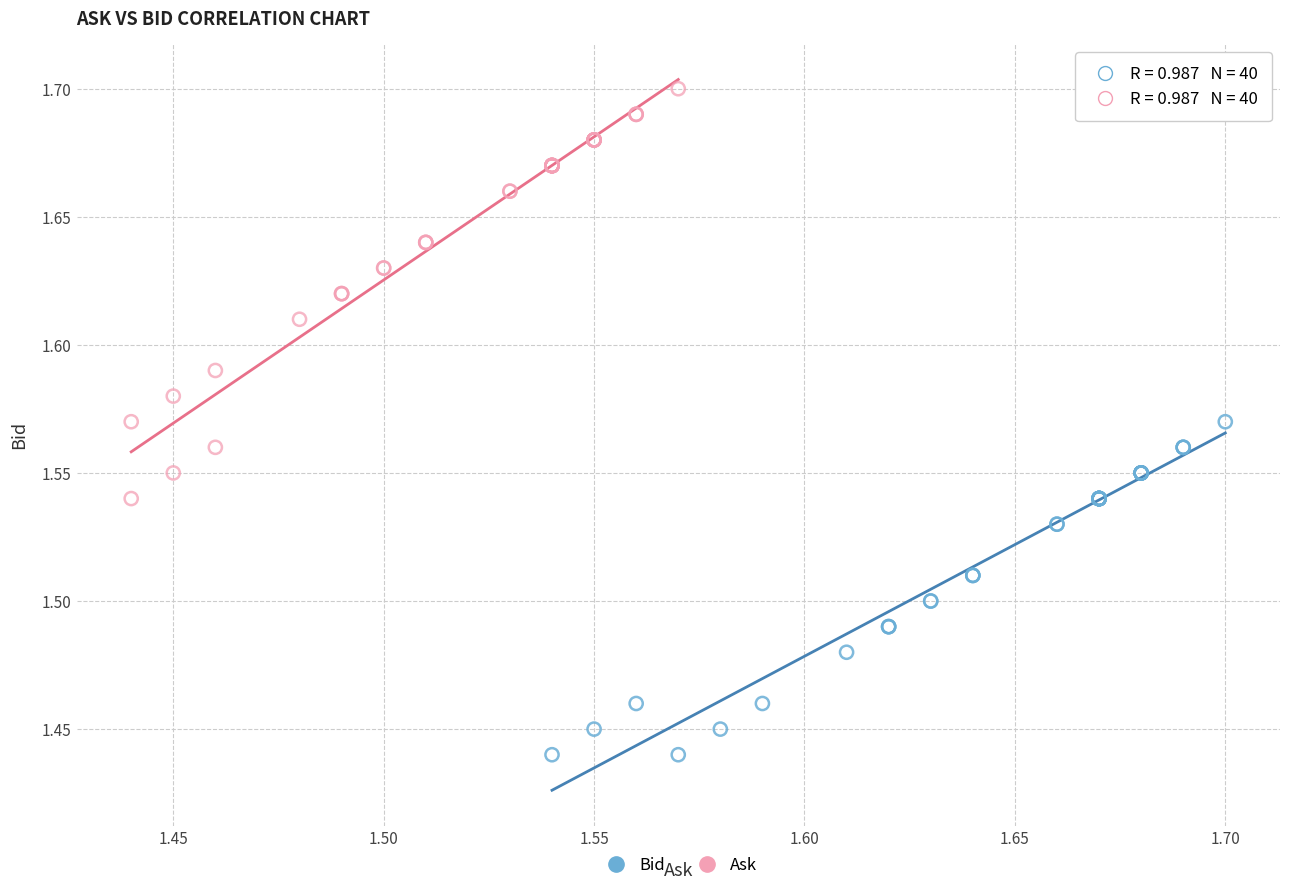

Which series has the largest Y range (max minus min)?

Ask